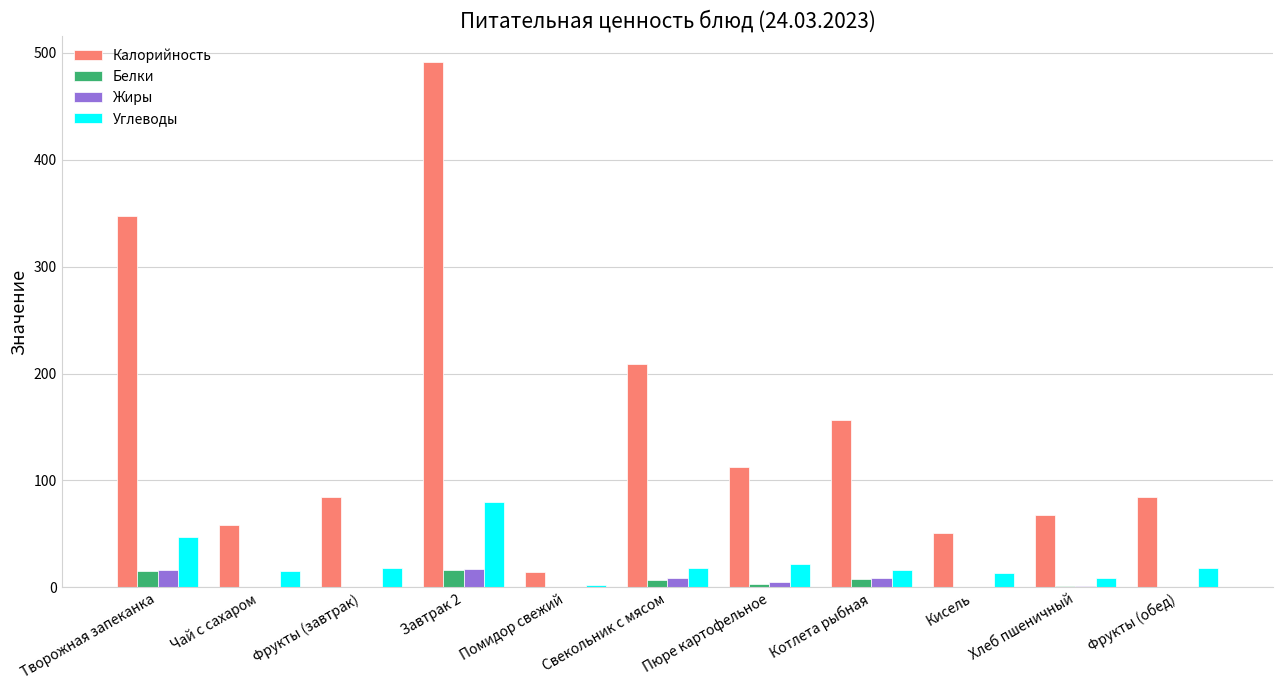

Which series changed the most between Фрукты (завтрак) and Завтрак 2?

Калорийность